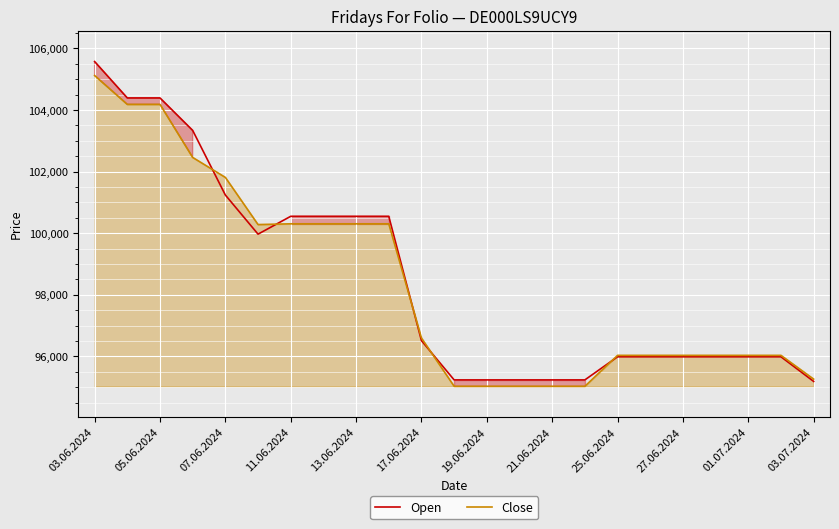

Which series has the largest total across all categories?

Open